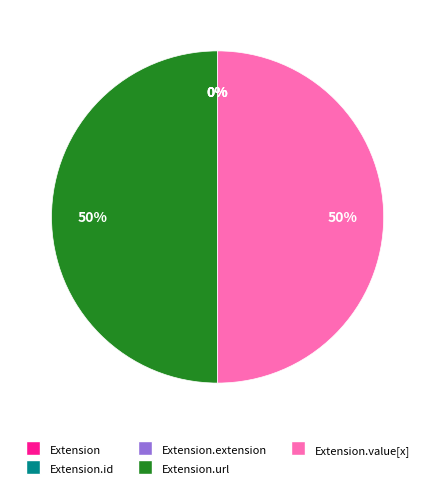

Rank the categories by value from lowest to highest.

Extension, Extension.id, Extension.extension, Extension.url, Extension.value[x]